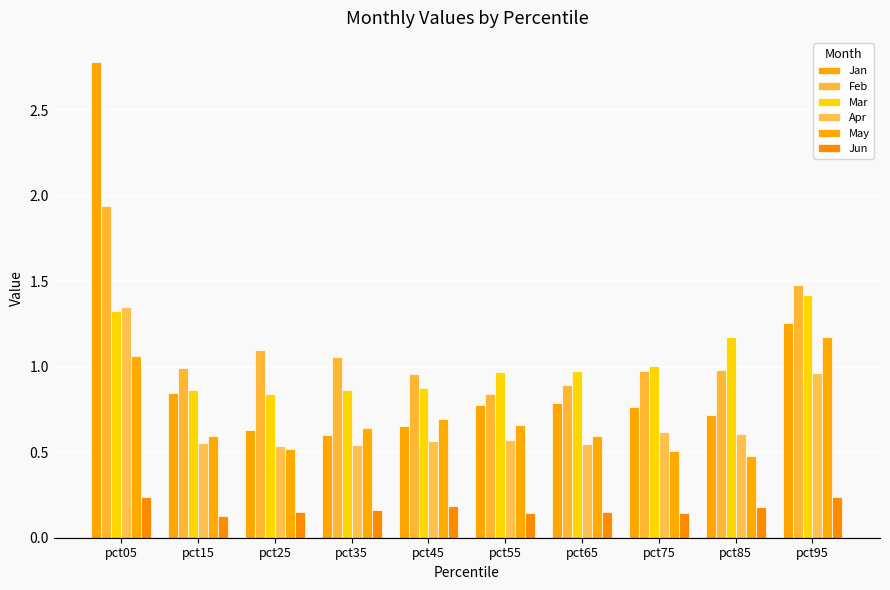

The Mar series shows 0.9 at pct35. True or false?

True